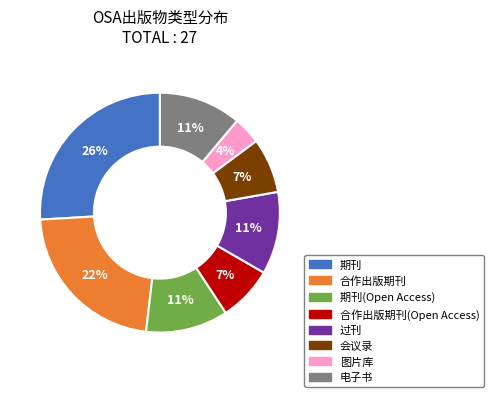

Is there any slice that represents more than half of the pie?

No